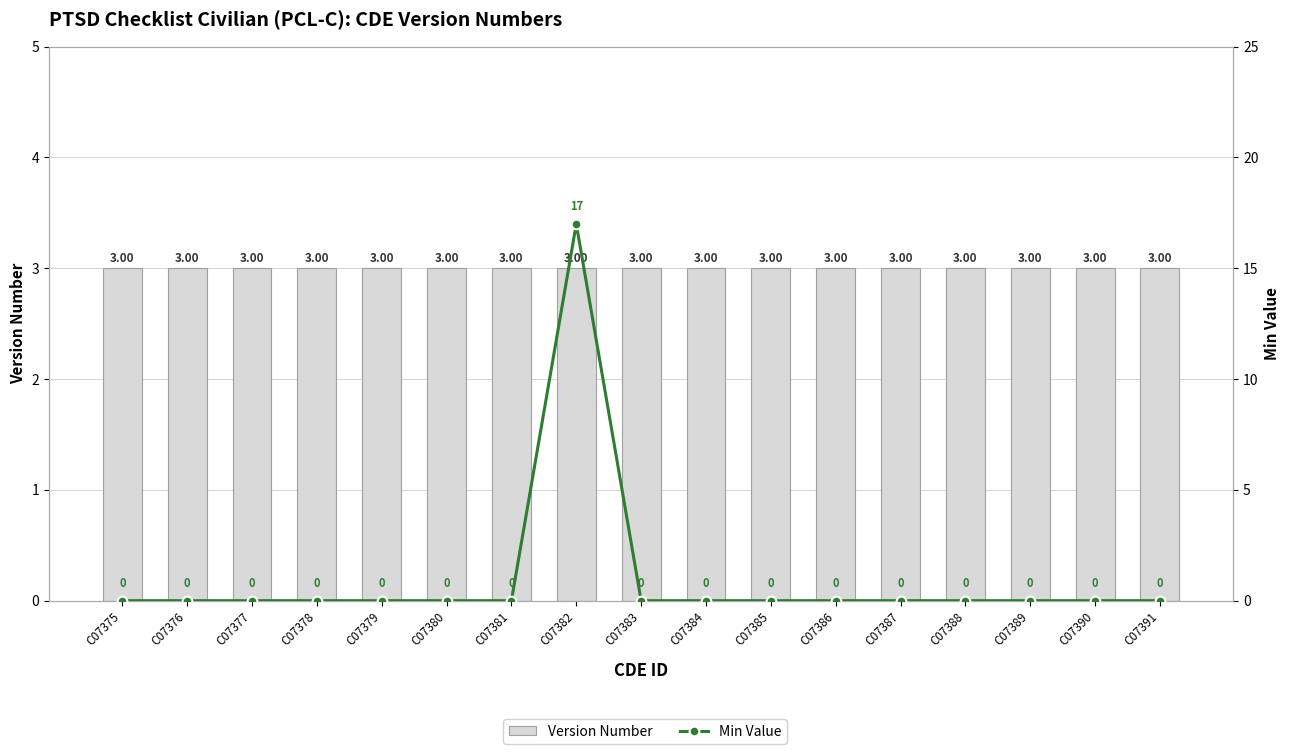

How many groups of bars are there?

17